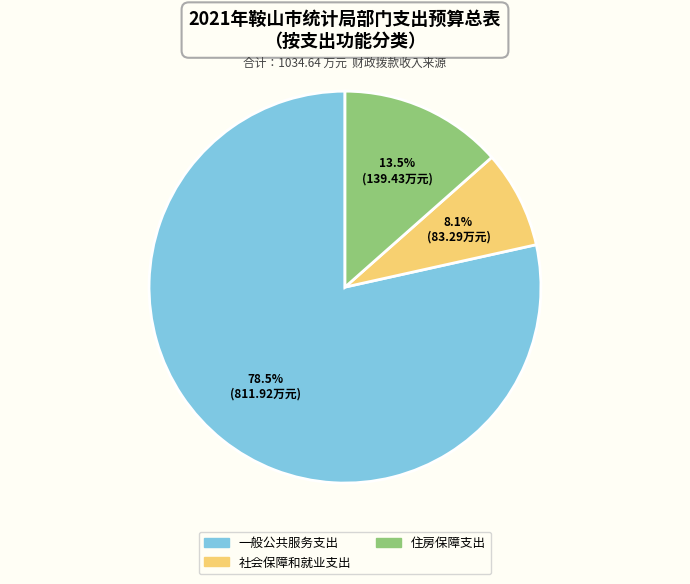

What is the majority slice?

一般公共服务支出